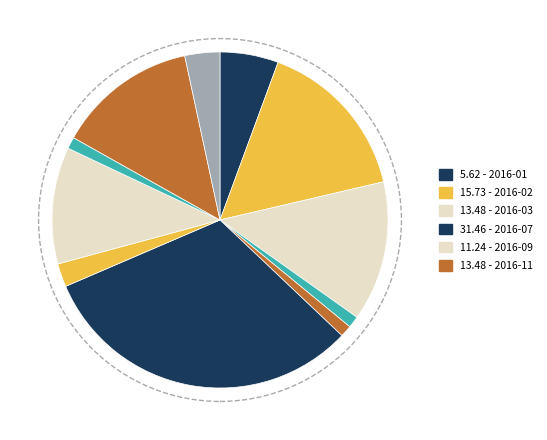

Rank the categories by value from highest to lowest.

2016-07, 2016-02, 2016-03, 2016-11, 2016-09, 2016-01, 2016-12, 2016-08, 2016-04, 2016-05, 2016-10